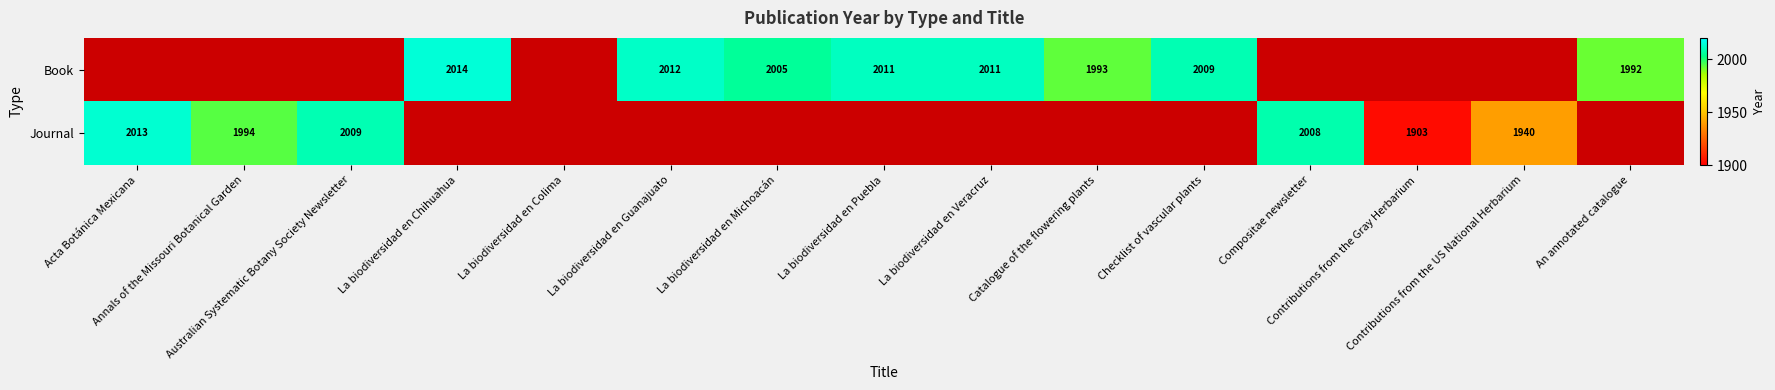

At which category does the chart reach its peak across all series?

La biodiversidad en Chihuahua